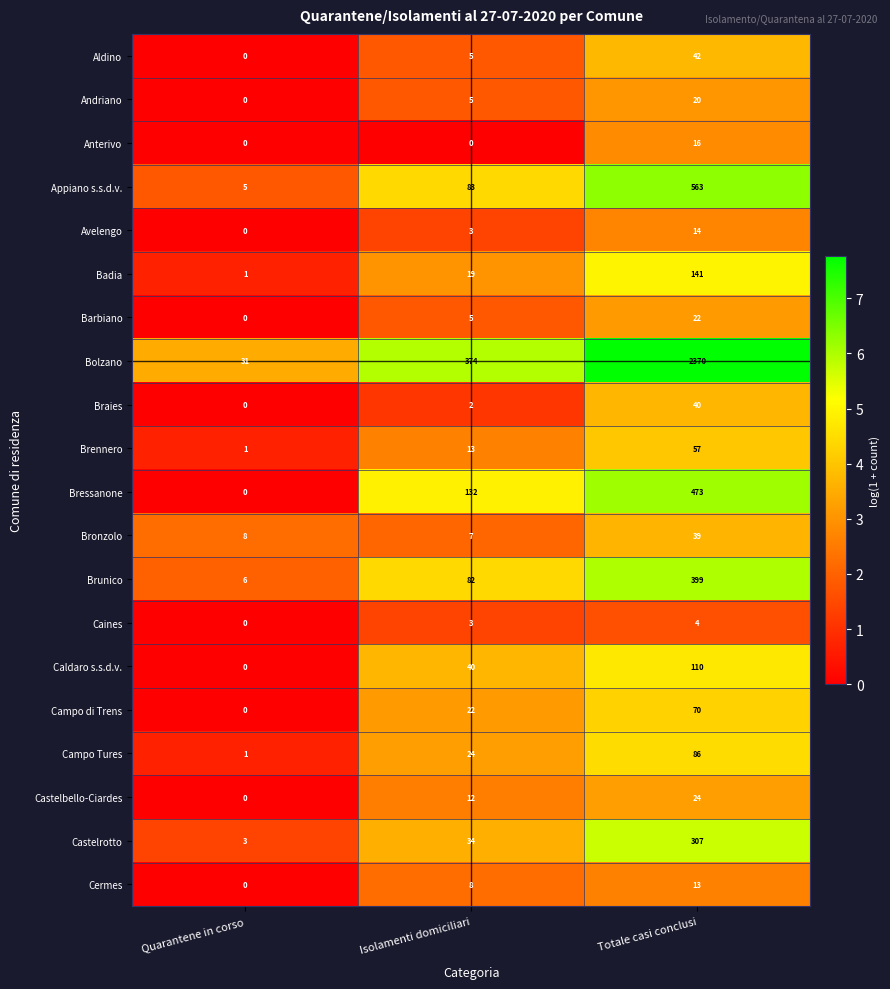

Is it true that Bressanone equals 473 at Totale casi conclusi?

True